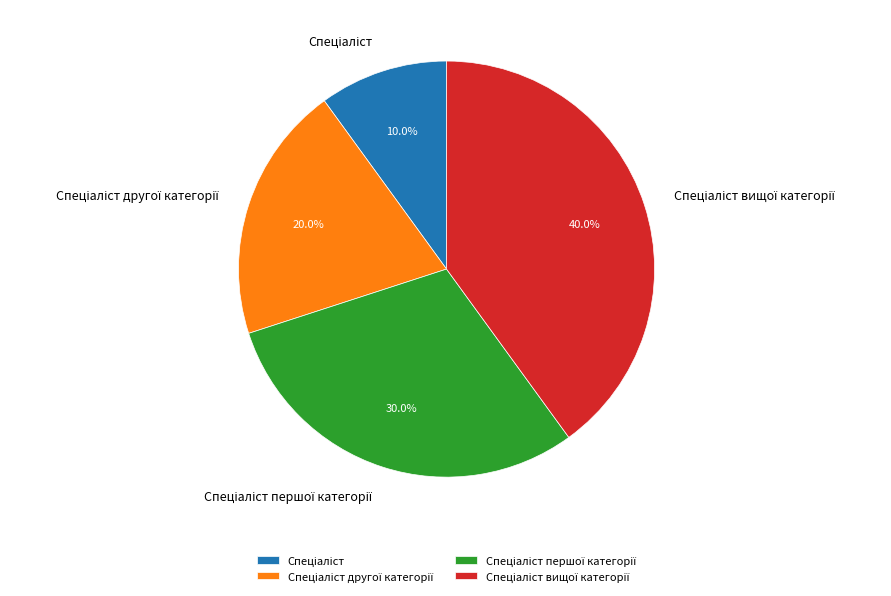

Does any single category account for the majority?

No